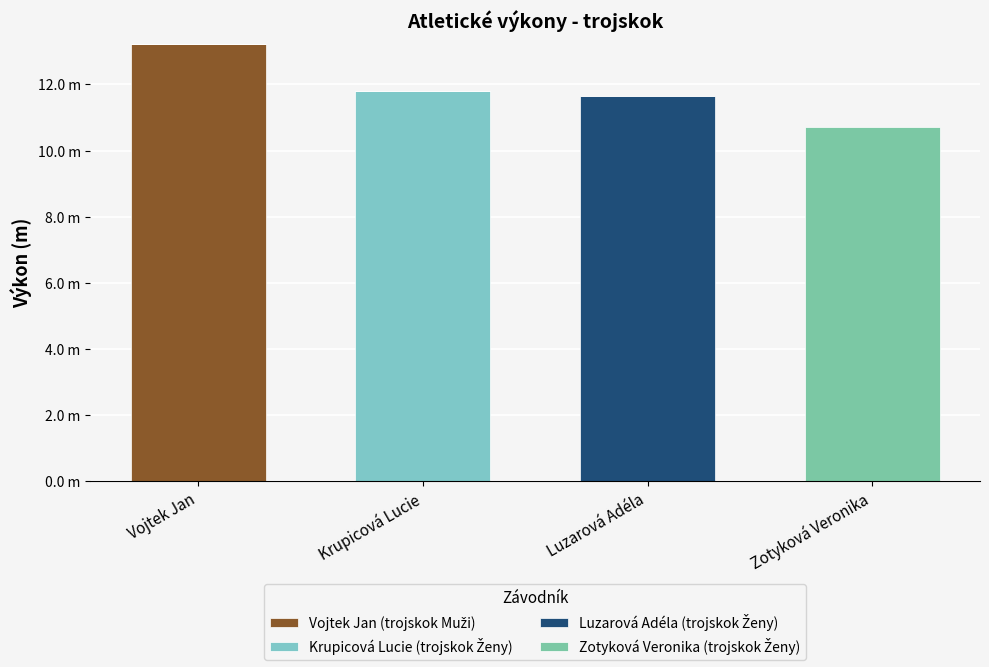

Which series has the largest total across all categories?

Vojtek Jan (trojskok Muži)